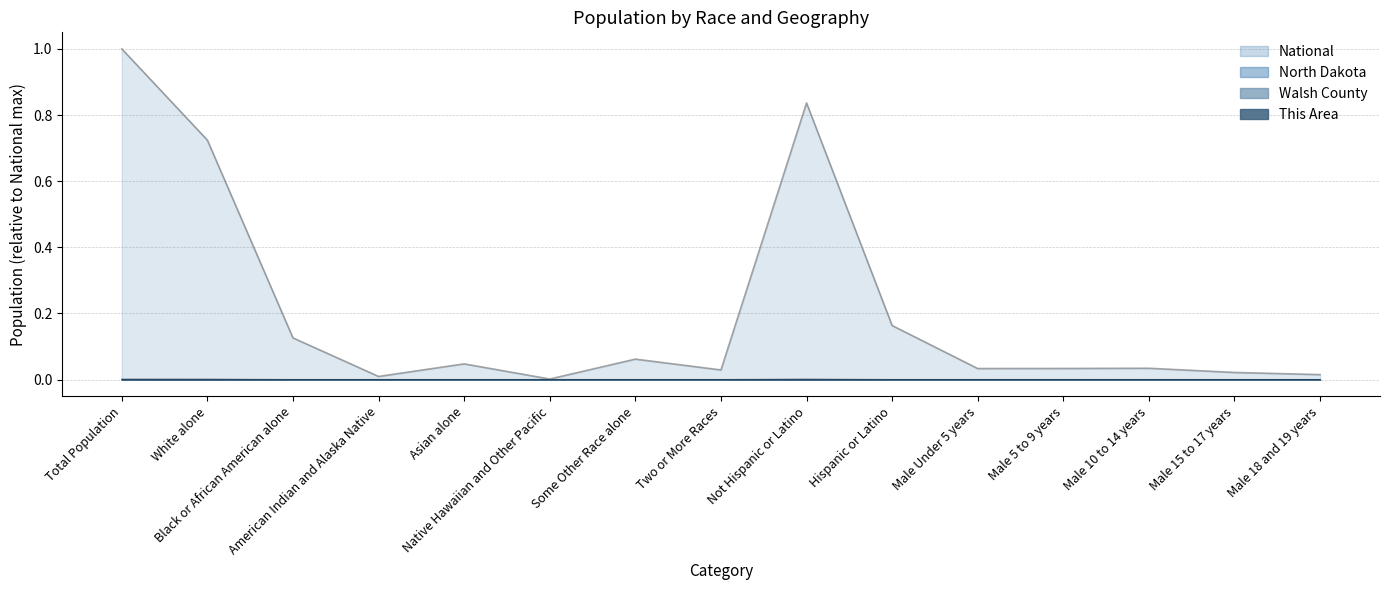

At which label does North Dakota reach its minimum?

Native Hawaiian and Other Pacific